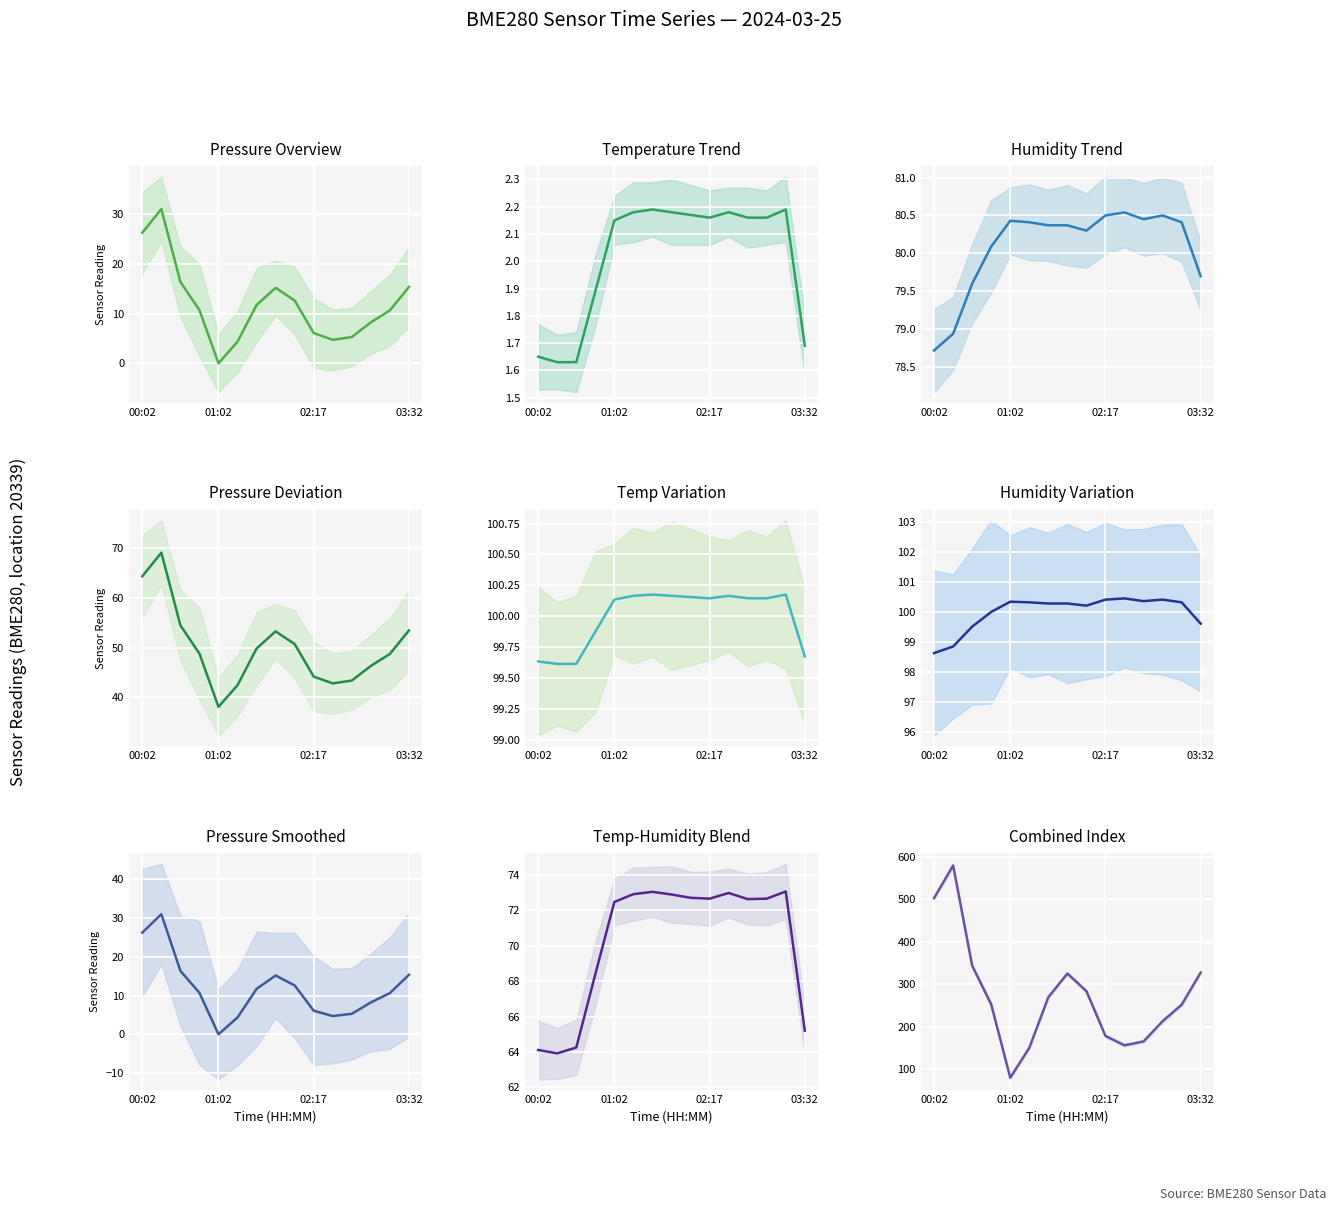

How many times do temperature and pressure cross each other?

2